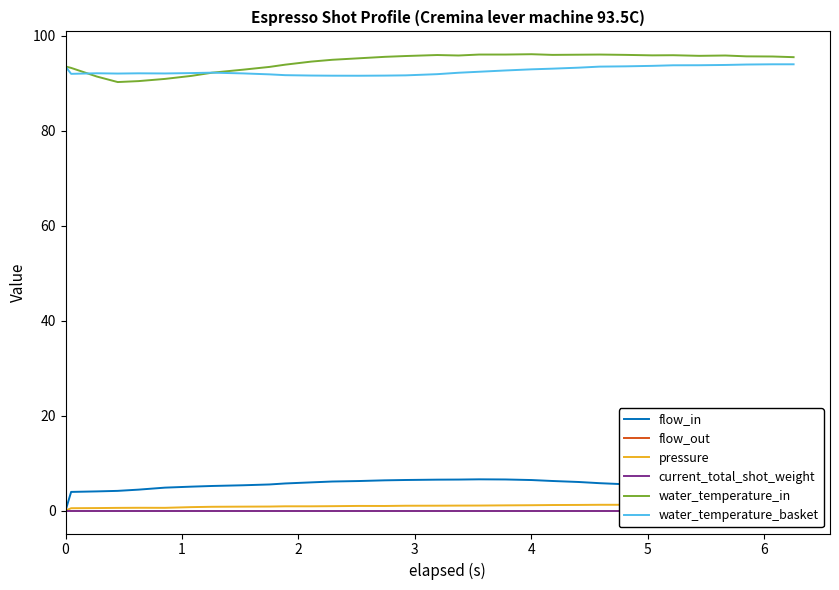

Which series has the widest spread of values?

flow_in